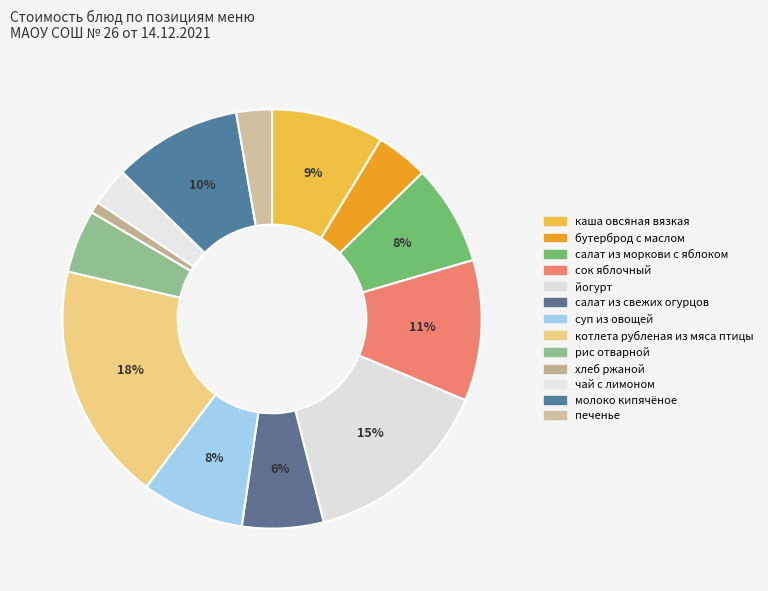

Which has a higher value, хлеб ржаной or рис отварной?

рис отварной